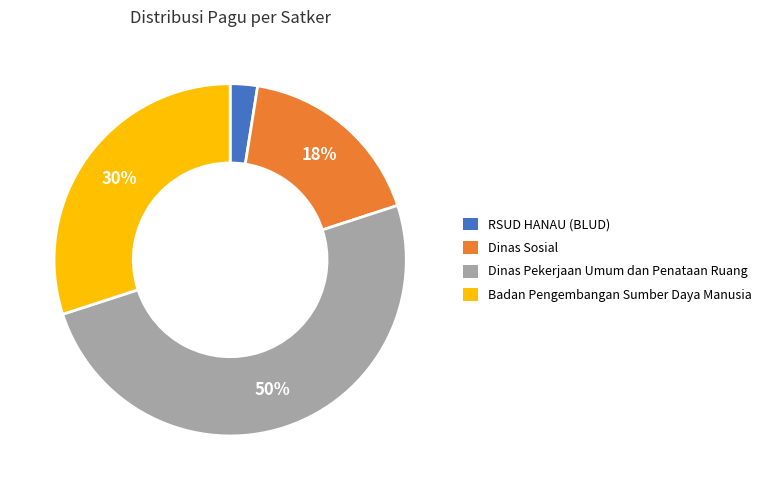

The RSUD HANAU (BLUD) slice represents 2% of the pie. True or false?

True